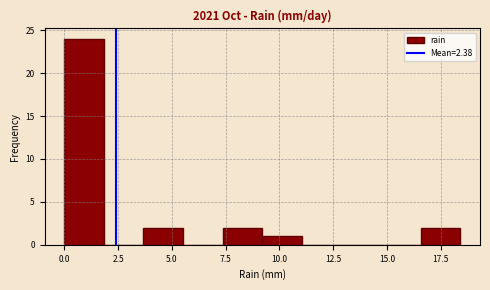

Around what value on the x-axis is the tallest bar? Give the approximate position of its centre, as read against the axis.

1.0